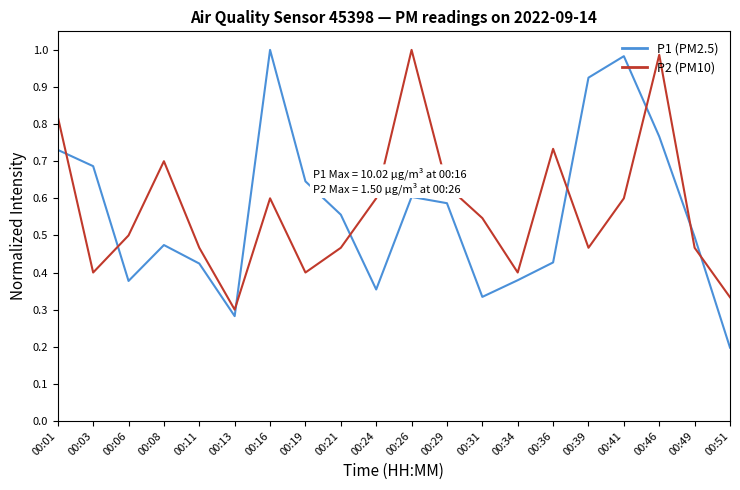

Is it true that P2 (PM10) equals 0.2 at 00:36?

False